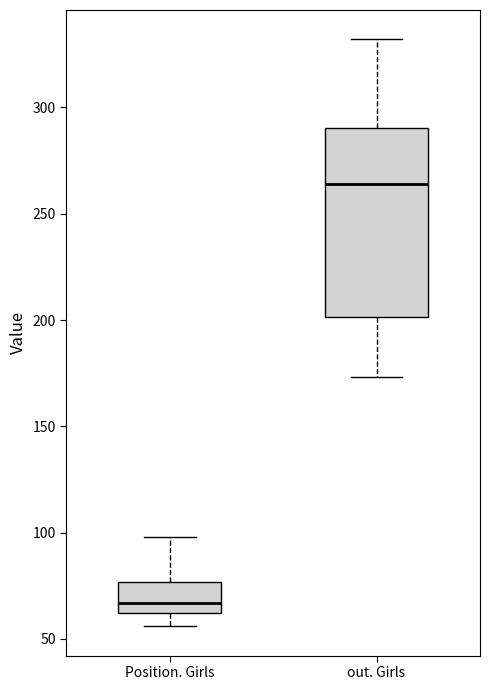

Which box's median line is the highest?

out. Girls